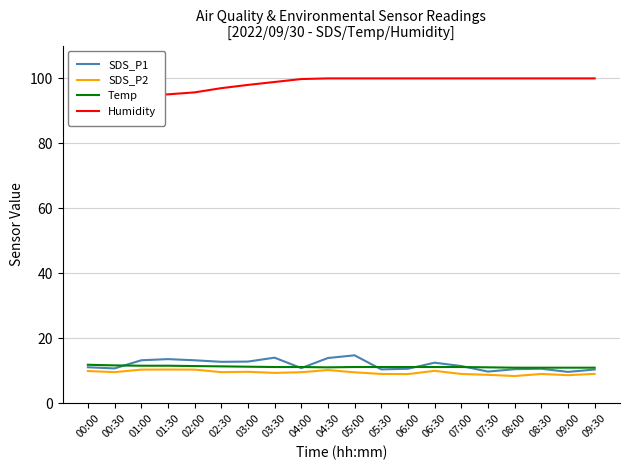

Is this an area chart (filled region under the line)?

No